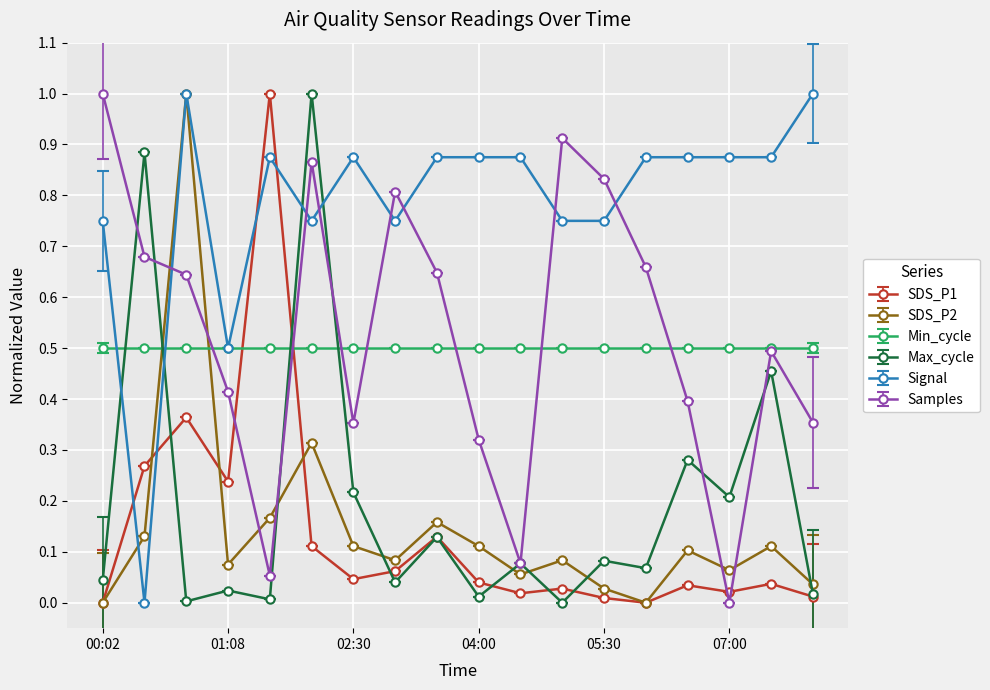

What is the greatest value displayed?

1.0